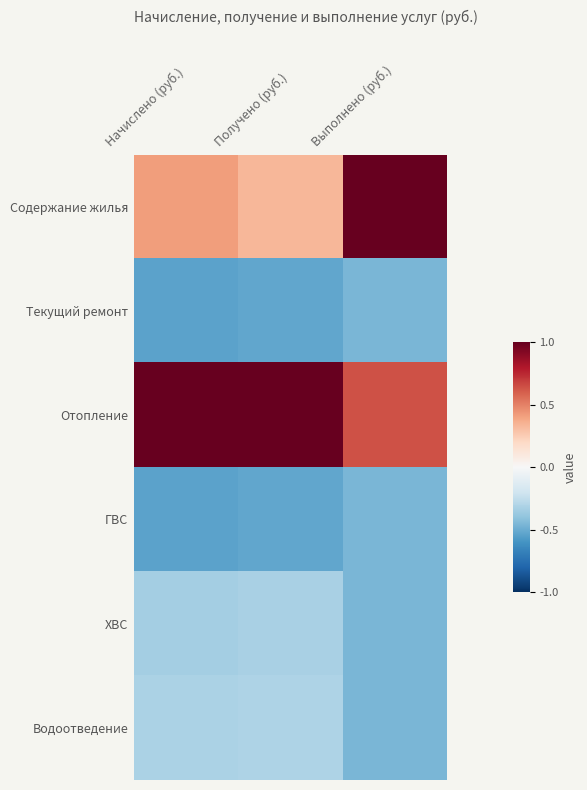

Reading left to right, what are all the values shown in this chart?

Содержание жилья: Начислено (руб.)=0.4	Получено (руб.)=0.3	Выполнено (руб.)=1.0
Текущий ремонт: Начислено (руб.)=-0.5	Получено (руб.)=-0.5	Выполнено (руб.)=-0.5
Отопление: Начислено (руб.)=1.0	Получено (руб.)=1.0	Выполнено (руб.)=0.6
ГВС: Начислено (руб.)=-0.5	Получено (руб.)=-0.5	Выполнено (руб.)=-0.5
ХВС: Начислено (руб.)=-0.3	Получено (руб.)=-0.3	Выполнено (руб.)=-0.5
Водоотведение: Начислено (руб.)=-0.3	Получено (руб.)=-0.3	Выполнено (руб.)=-0.5